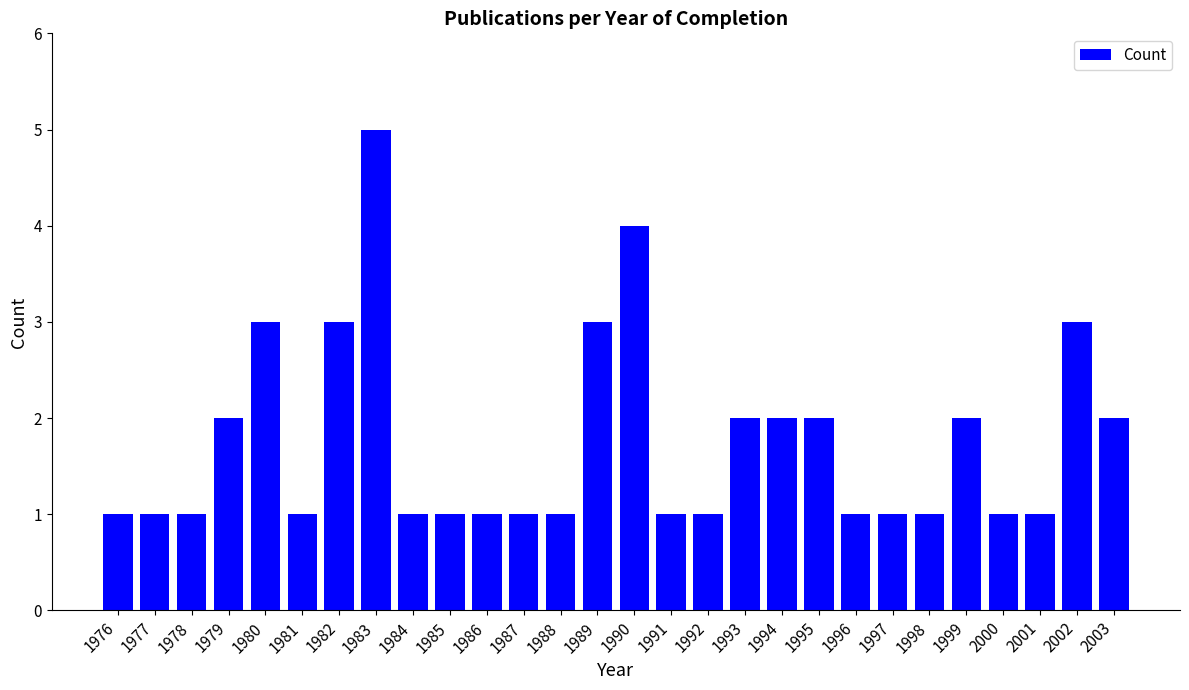

What is the sum of the values at 1996 and 1990?

5